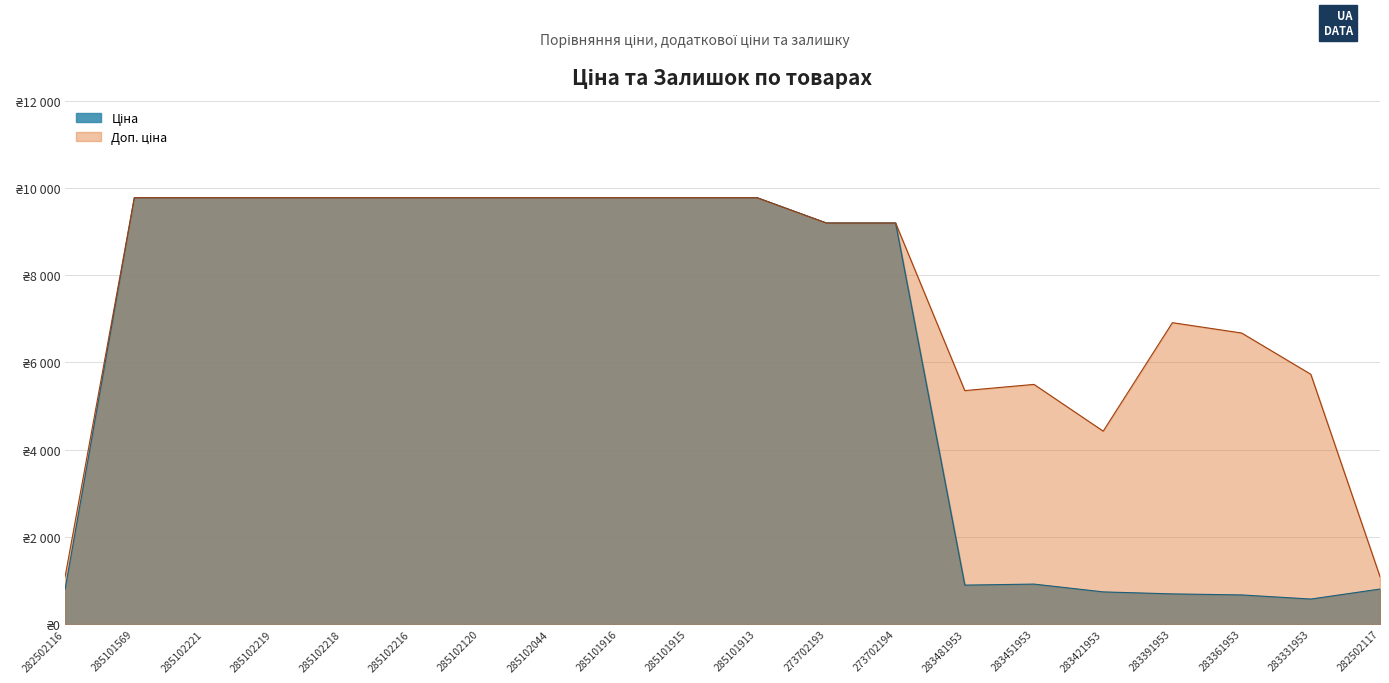

At which category is the sum across all series the highest?

285101569